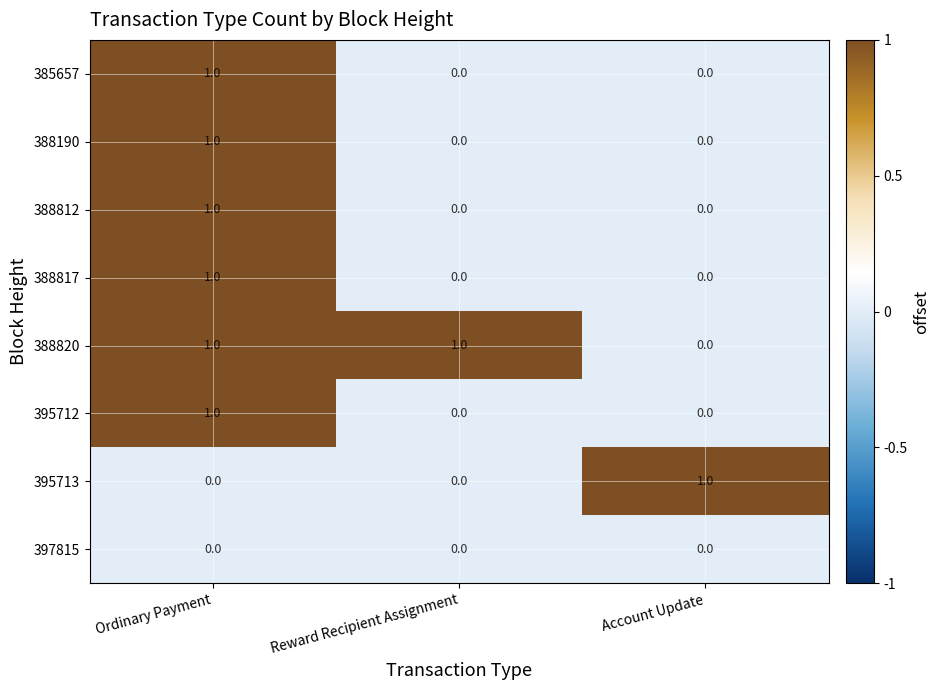

At which category is the sum across all series the highest?

Ordinary Payment